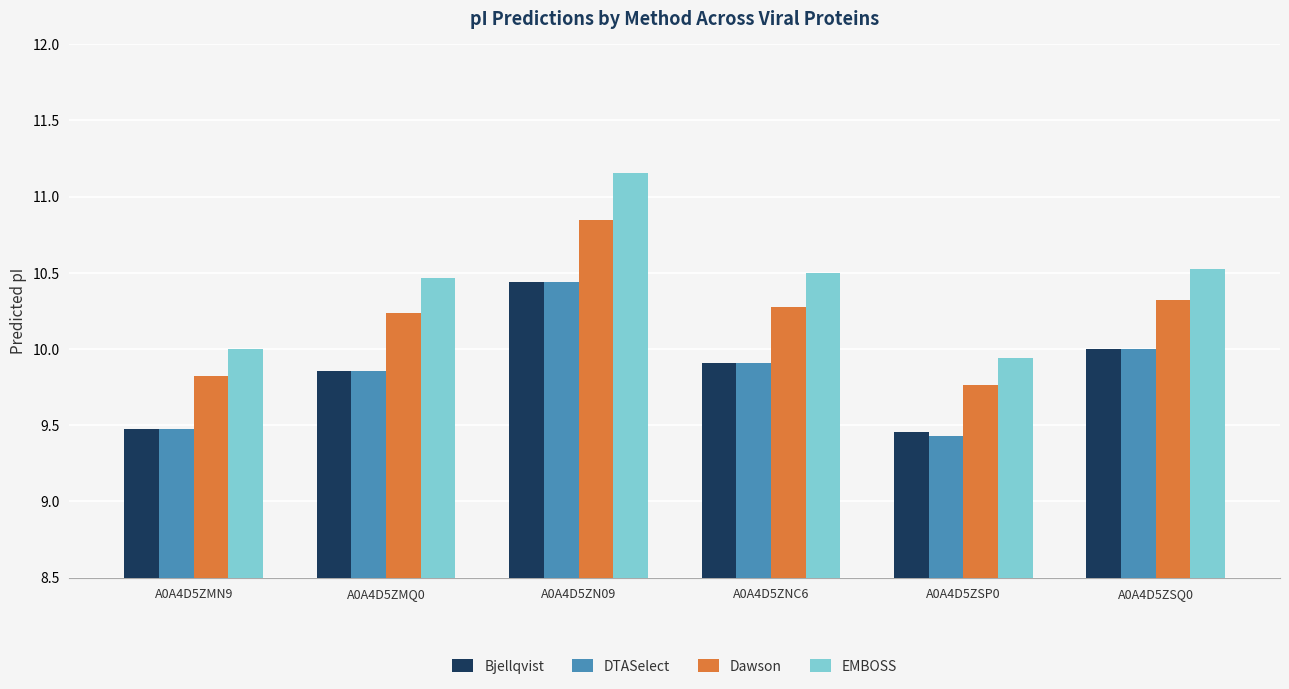

How many series are shown in this chart?

4